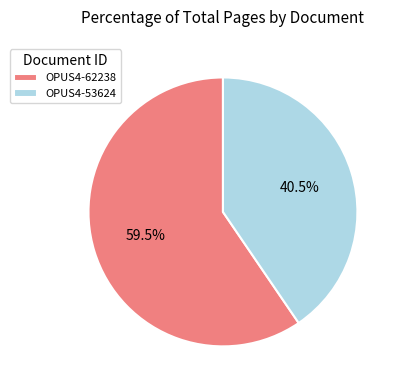

To the nearest percent, what is the average slice percentage?

50%